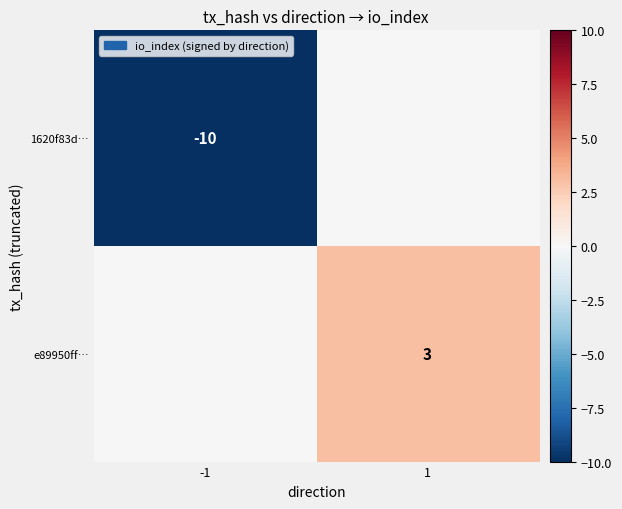

The value of e89950ff… at 1 is 3. True or false?

True